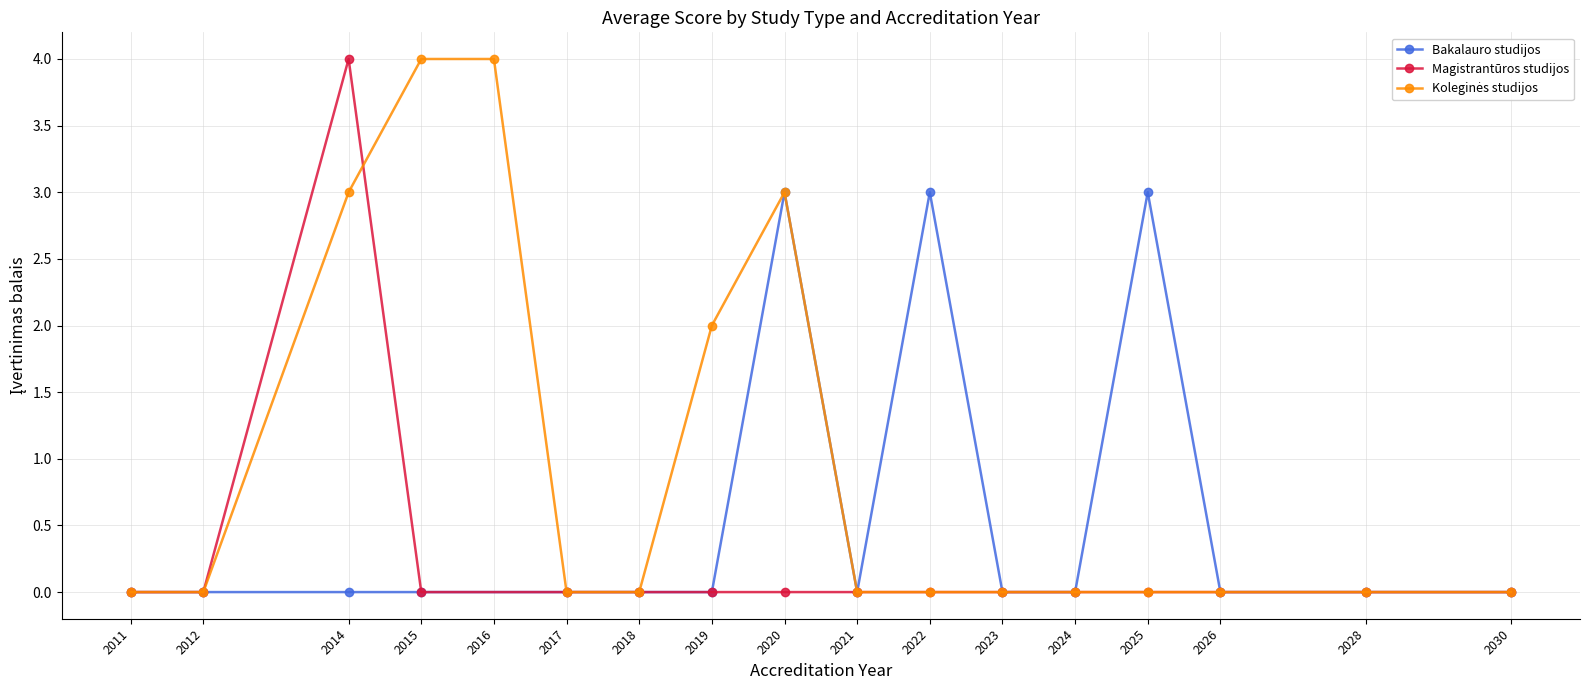

At which category does Magistrantūros studijos reach its first local peak?

2014